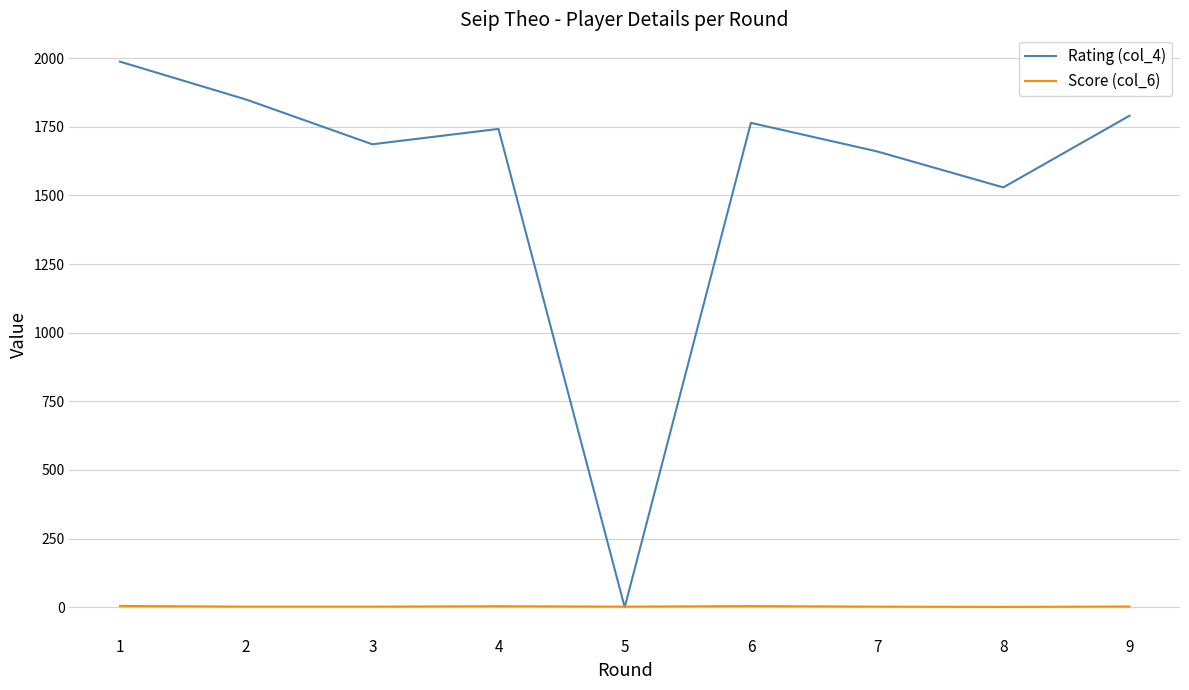

Between which two adjacent categories do Rating (col_4) and Score (col_6) first intersect?

4 and 5